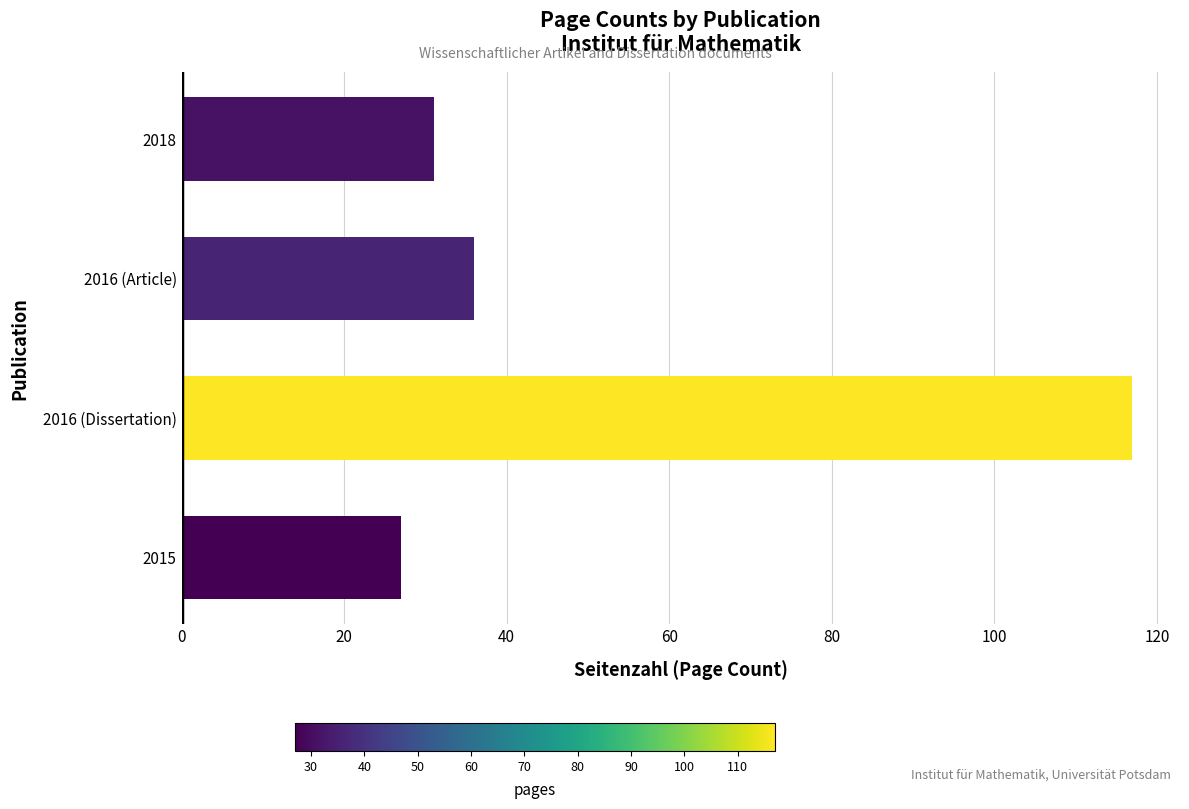

Rank the categories by value from lowest to highest.

2015, 2018, 2016 (Article), 2016 (Dissertation)